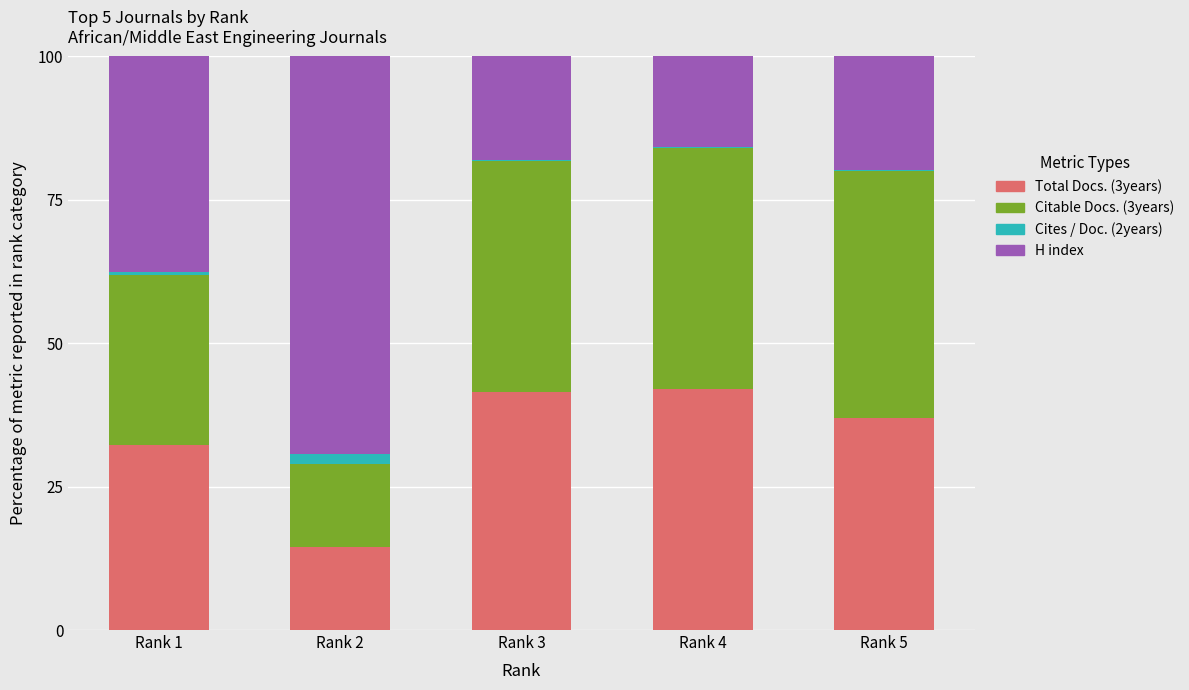

True or false: Total Docs. (3years) has a value of 14.5 at Rank 2.

True